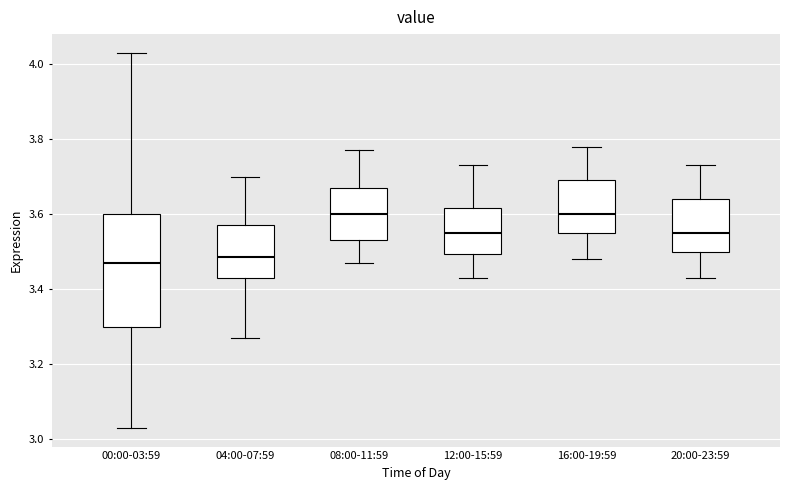

Which box is the tallest, from its lower edge to its upper edge?

00:00-03:59